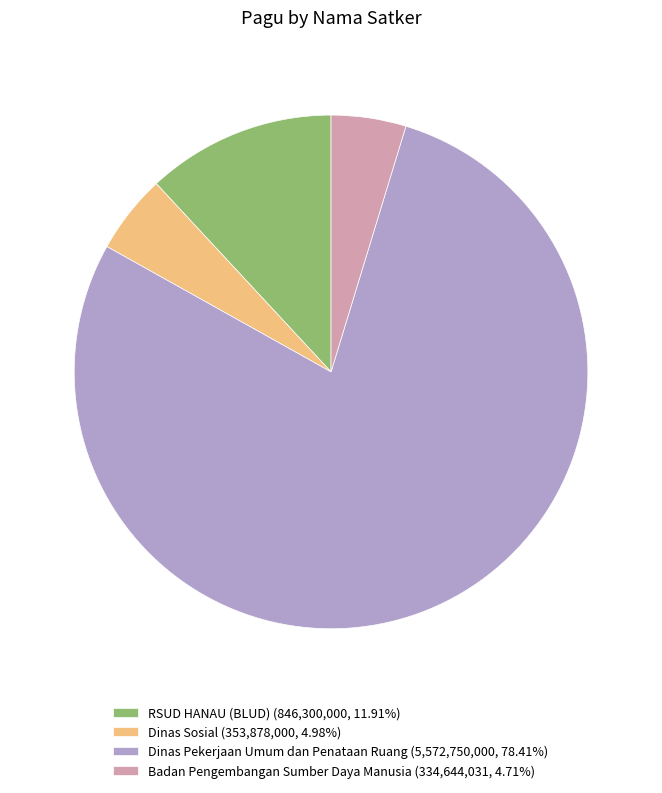

Do Dinas Sosial (353,878,000, 4.98%) and RSUD HANAU (BLUD) (846,300,000, 11.91%) together represent more than half of the pie?

No